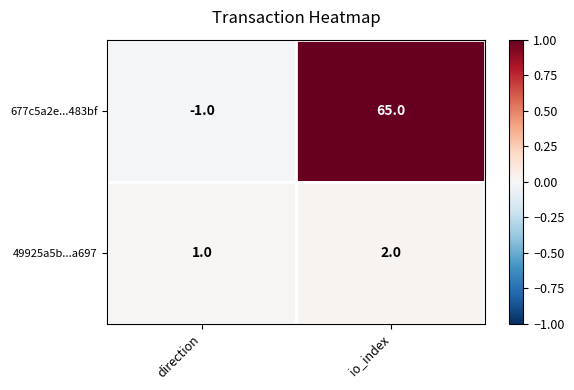

Reading left to right, list all the values displayed in this chart.

677c5a2e...483bf: direction=-1	io_index=65
49925a5b...a697: direction=1	io_index=2